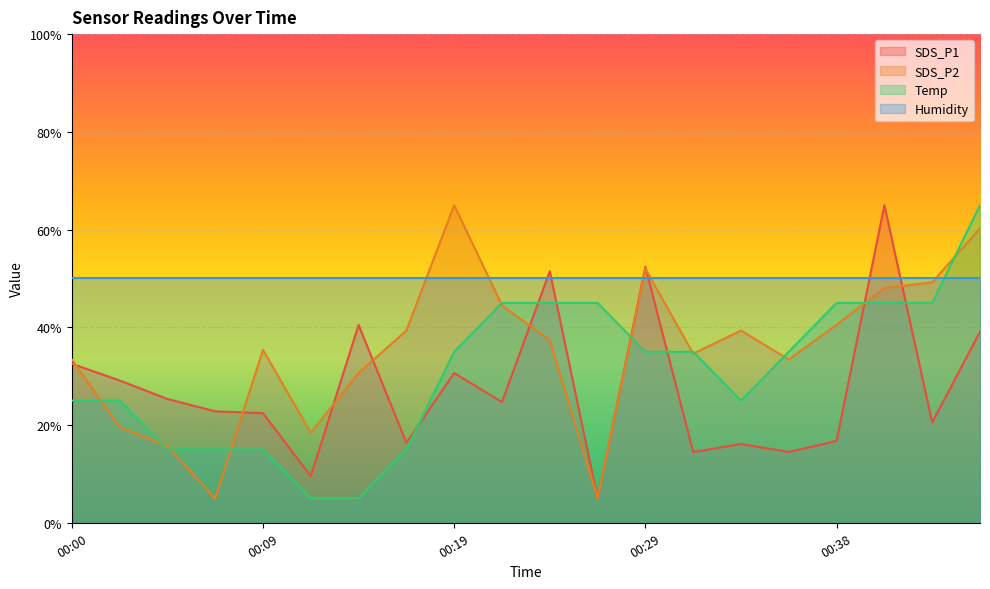

The value of SDS_P2 at 00:38 is 40.5. True or false?

True